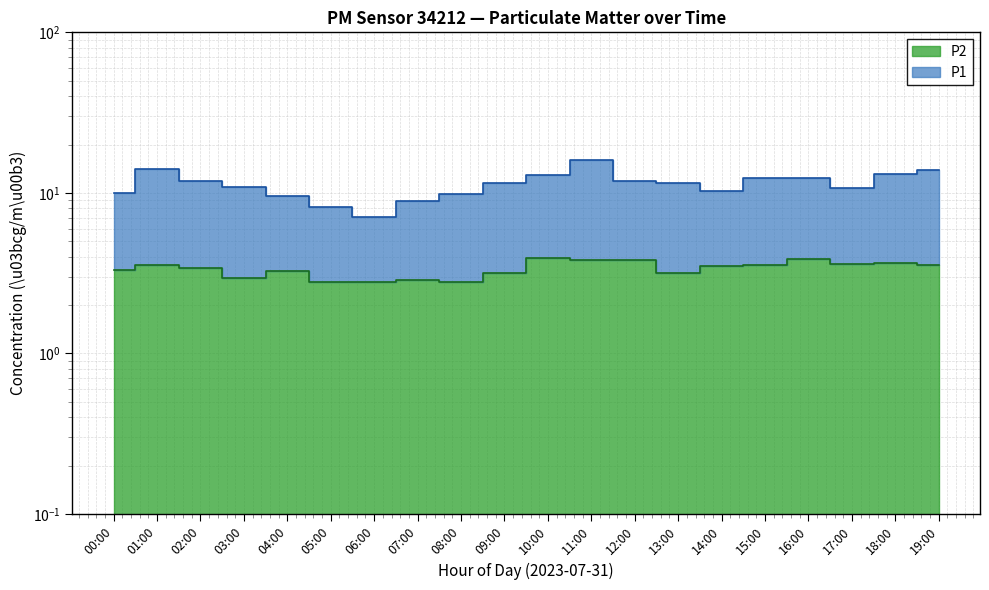

True or false: P2 and P1 cross at least once.

False